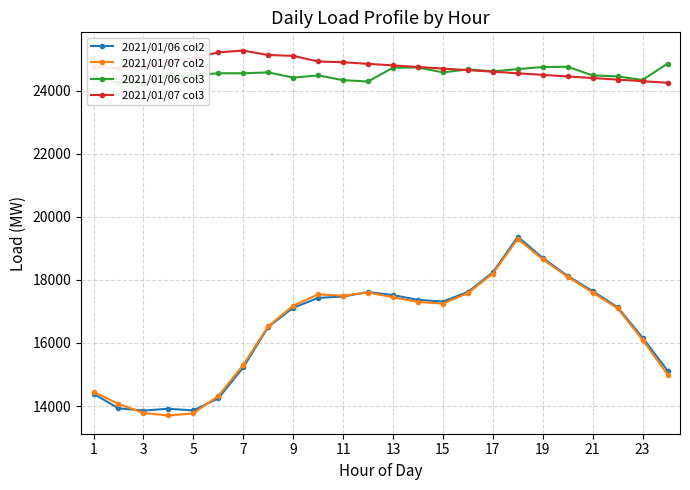

Does the chart display data point markers on the line(s)?

Yes